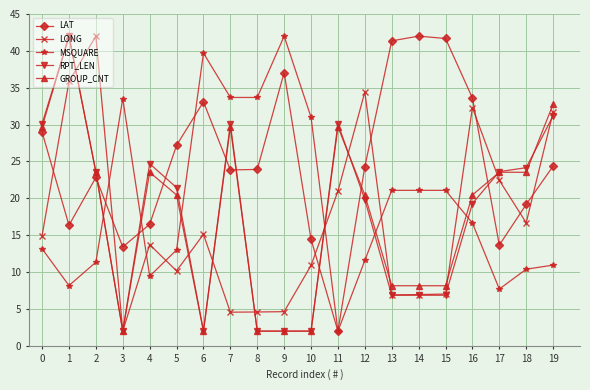

After their last crossing, which series has the higher values: GROUP_CNT or LAT?

GROUP_CNT